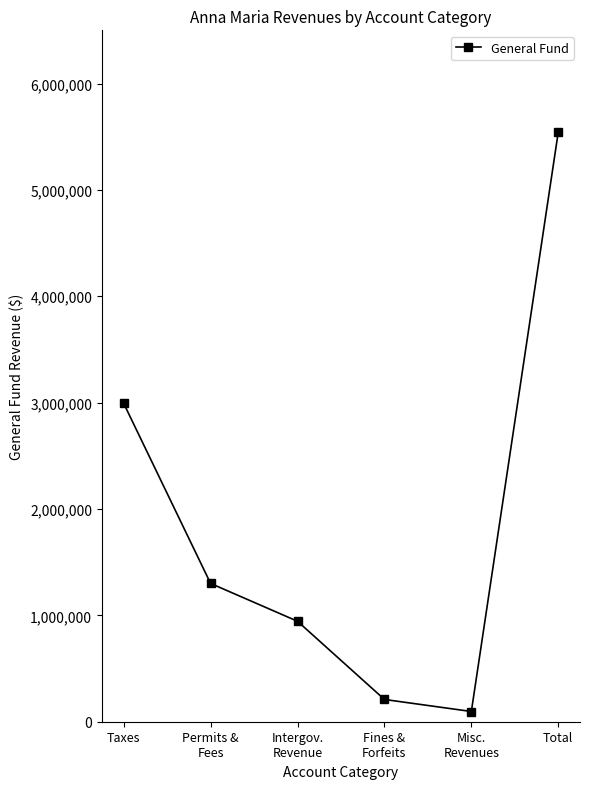

Reading left to right, transcribe all the data shown in this chart.

Taxes=2993460	Permits &
Fees=1300150	Intergov.
Revenue=944457	Fines &
Forfeits=209328	Misc.
Revenues=96102	Total=5543497